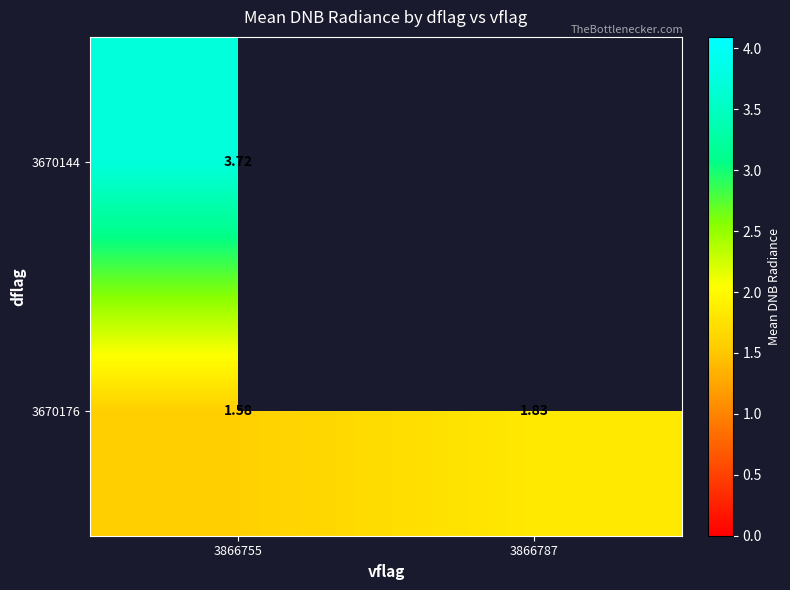

At 3866755, list the series in order from largest to smallest.

3670144, 3670176